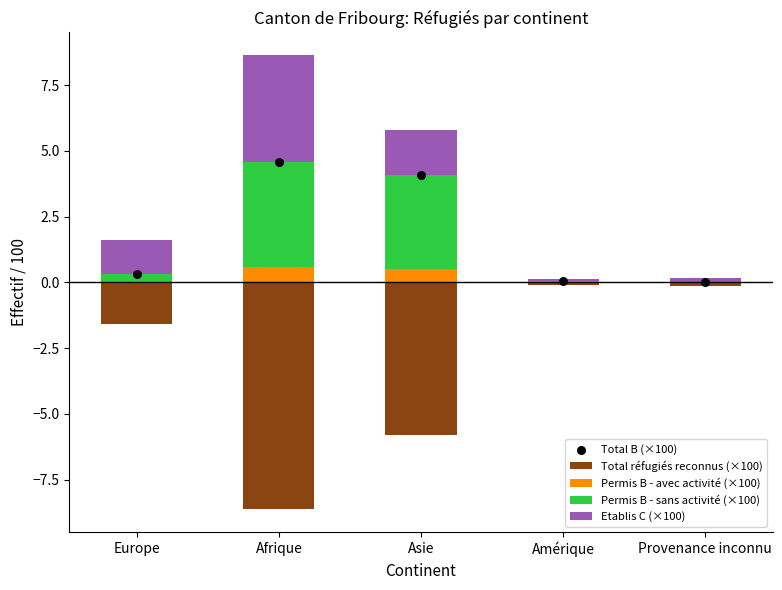

At how many categories does at least one series exceed -4?

5